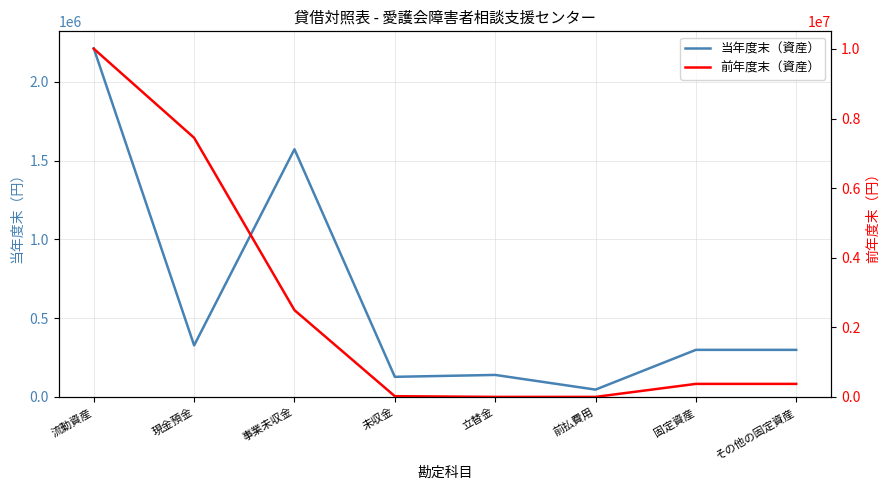

Reading right to left, what are all the values shown in this chart?

当年度末（資産）: 298551	298551	46250	139433	127389	1571930	326943	2211945
前年度末（資産）: 373851	373851	0	0	20072	2493210	7447412	10006944